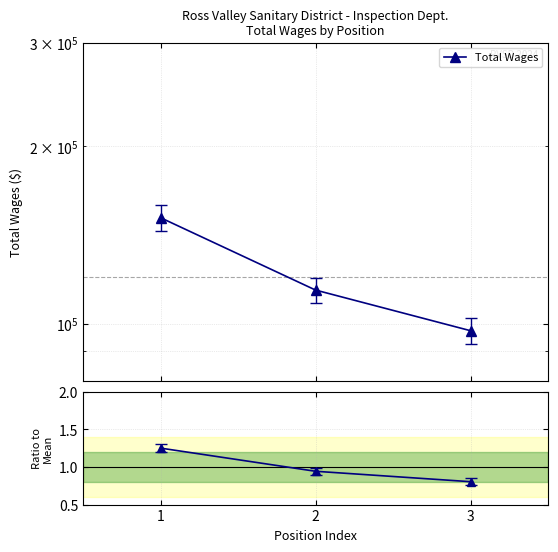

Which series has the largest total across all categories?

Total Wages